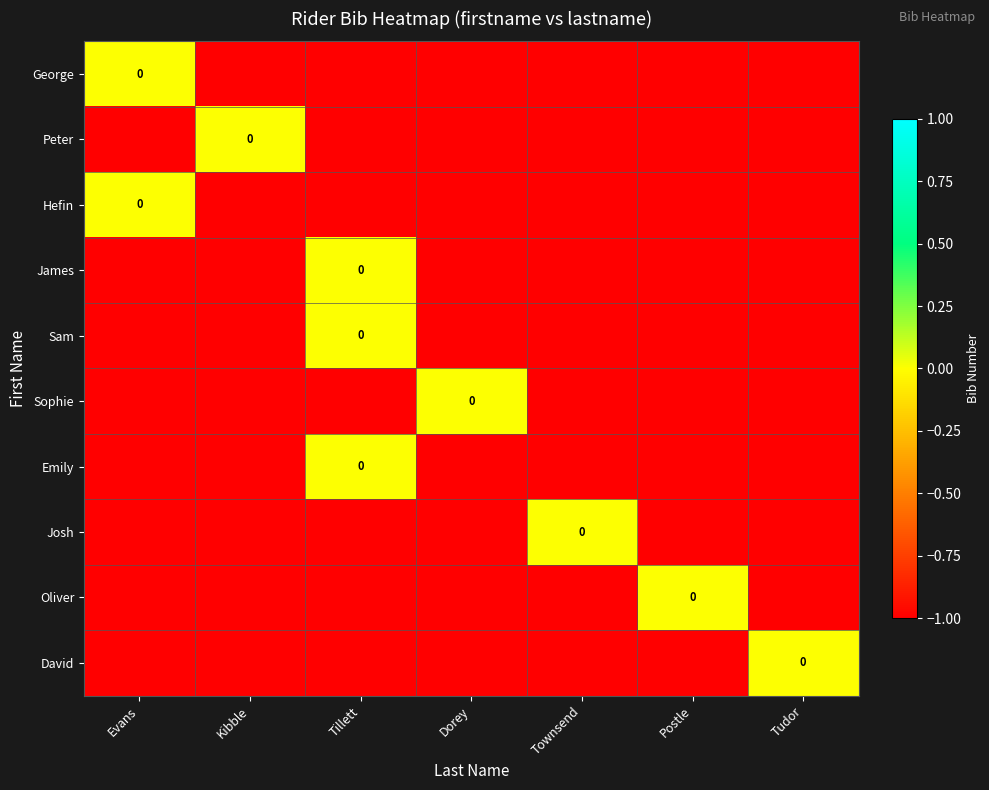

List the series in order of their peak value, lowest first.

George, Peter, Hefin, James, Sam, Sophie, Emily, Josh, Oliver, David